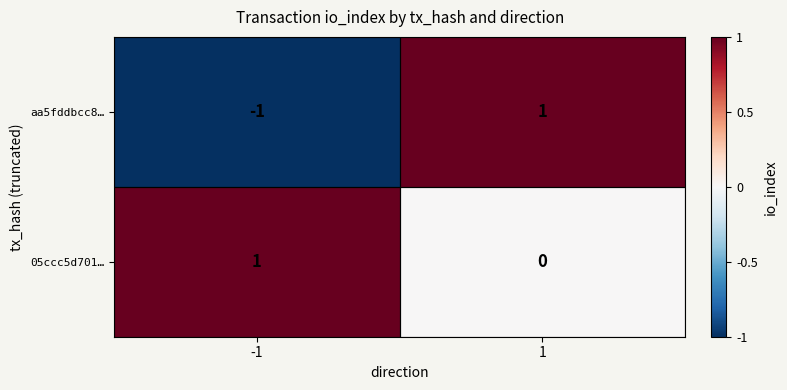

Between -1 and 1, which series saw the biggest shift?

aa5fddbcc8…